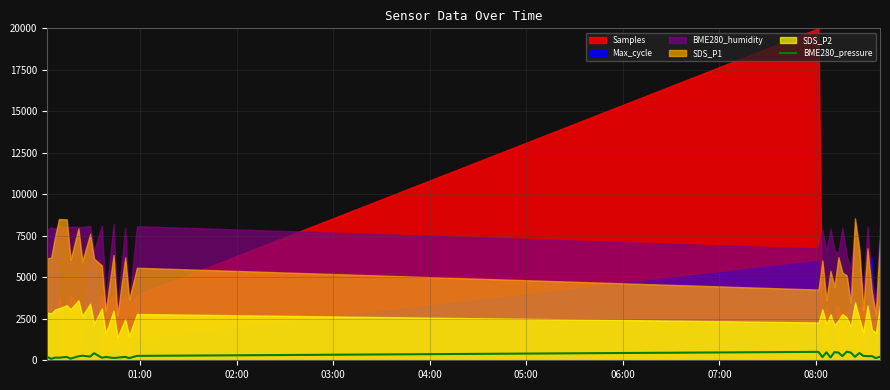

What is the highest value of the BME280_pressure series?

516.6